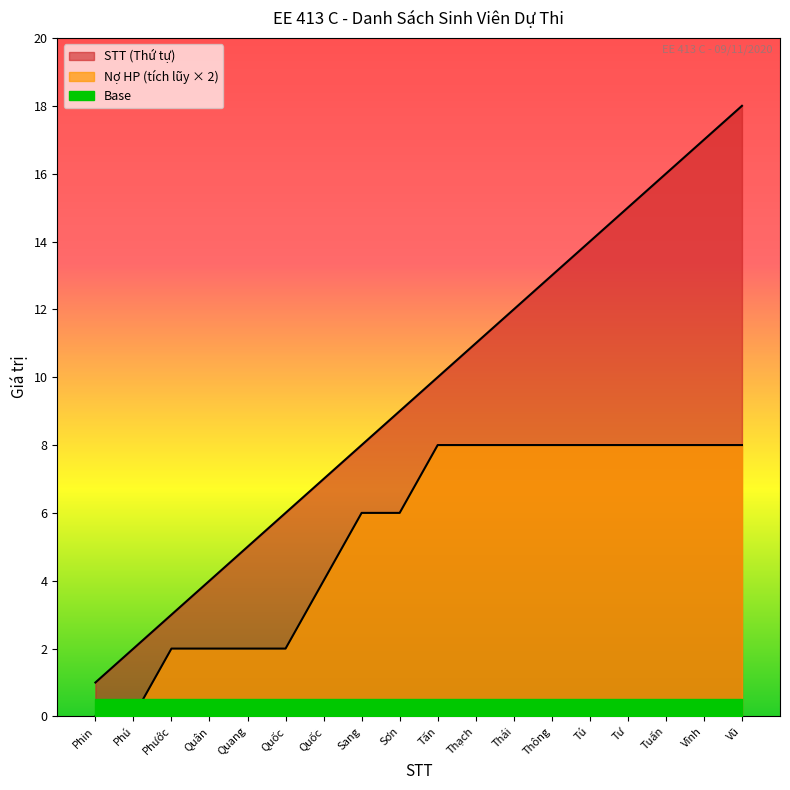

At which category does the chart reach its minimum across all series?

Phin